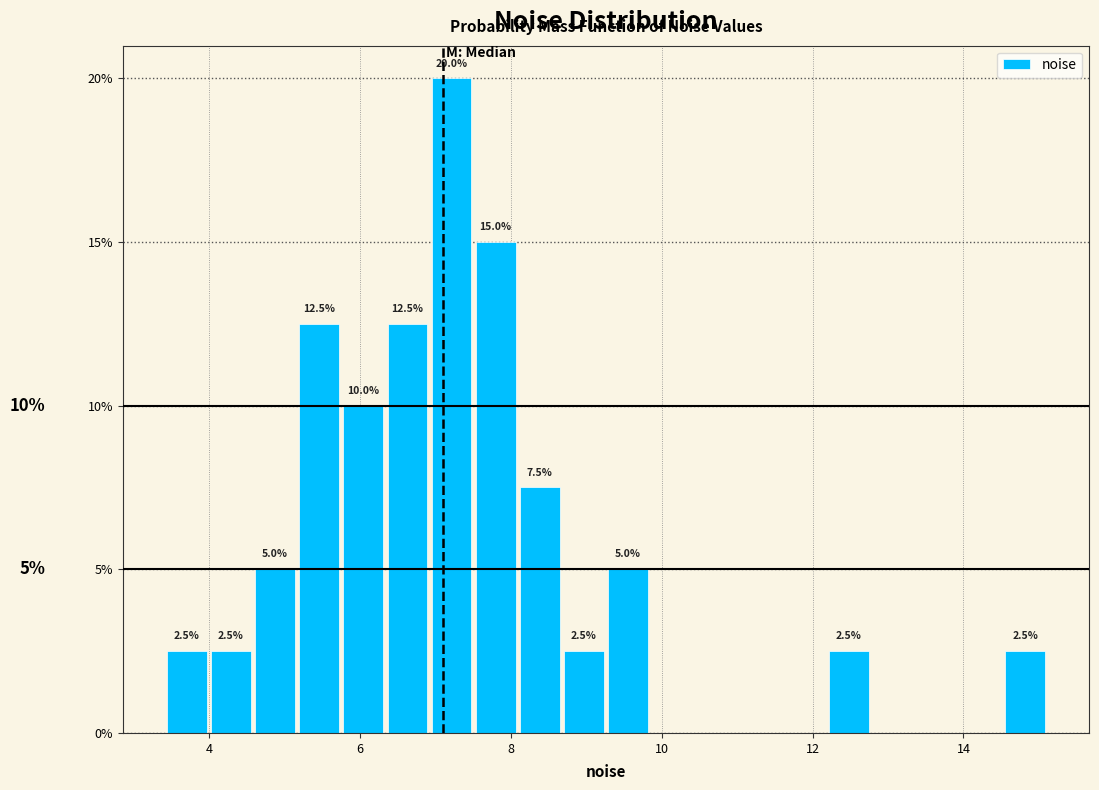

Read against the x-axis, roughly where is the centre of the tallest bar?

7.2